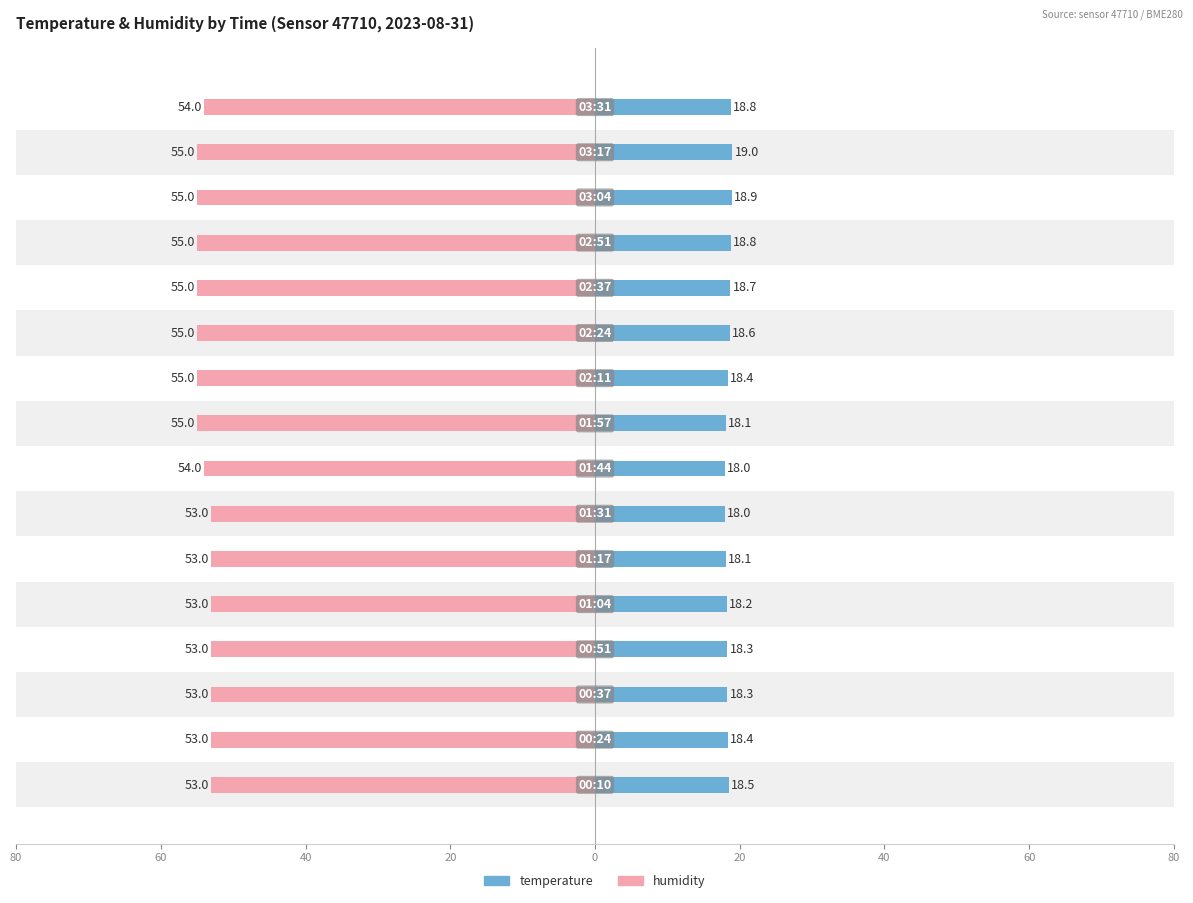

What is the difference between the maximum and minimum values in the humidity series?

2.0